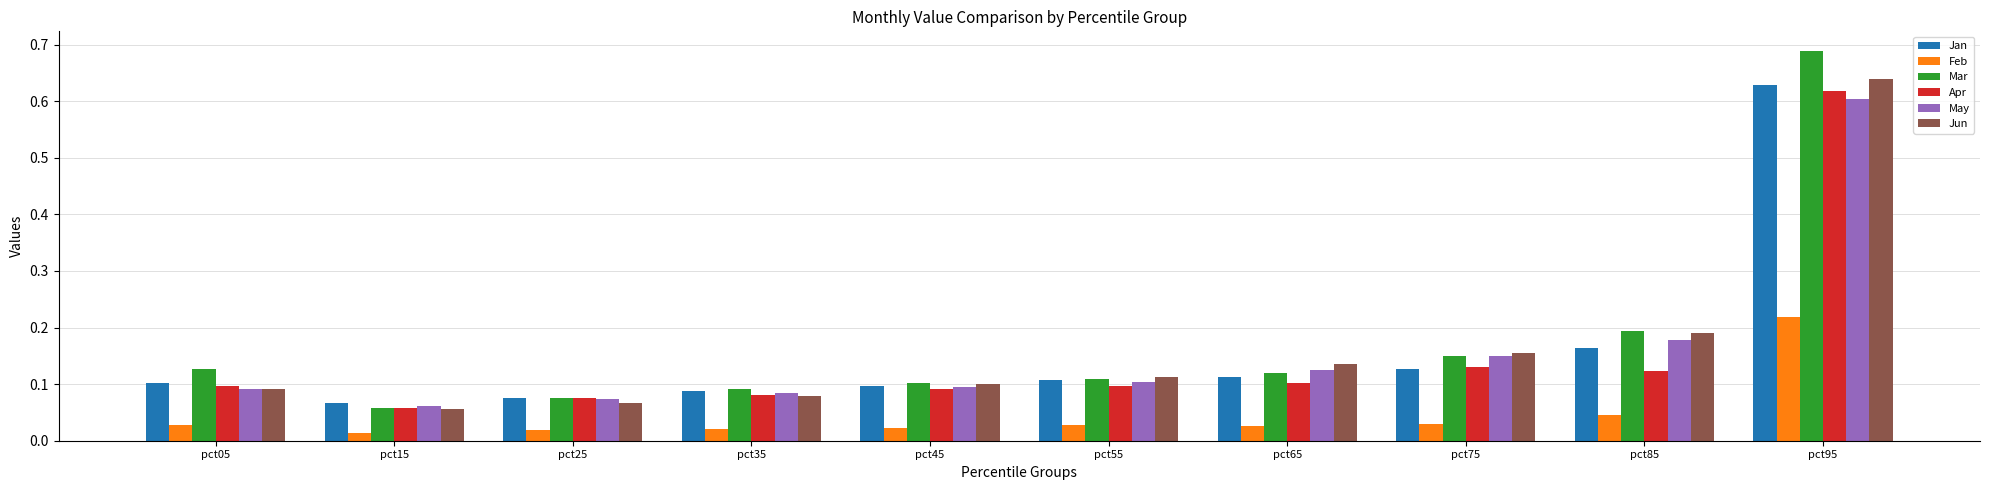

Count the May values in the range 0 to 1.

10